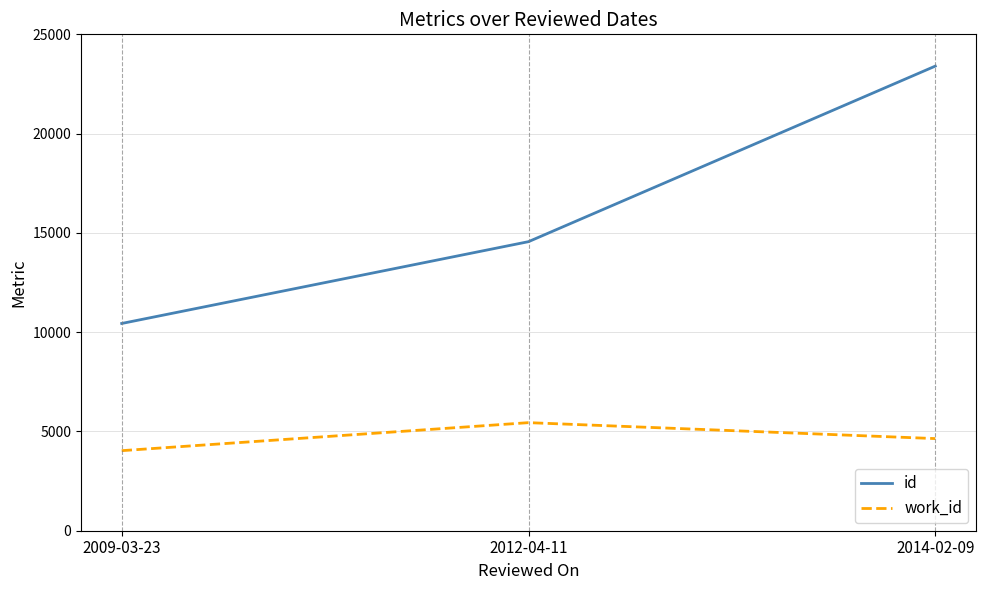

Count the number of categories in the chart.

3